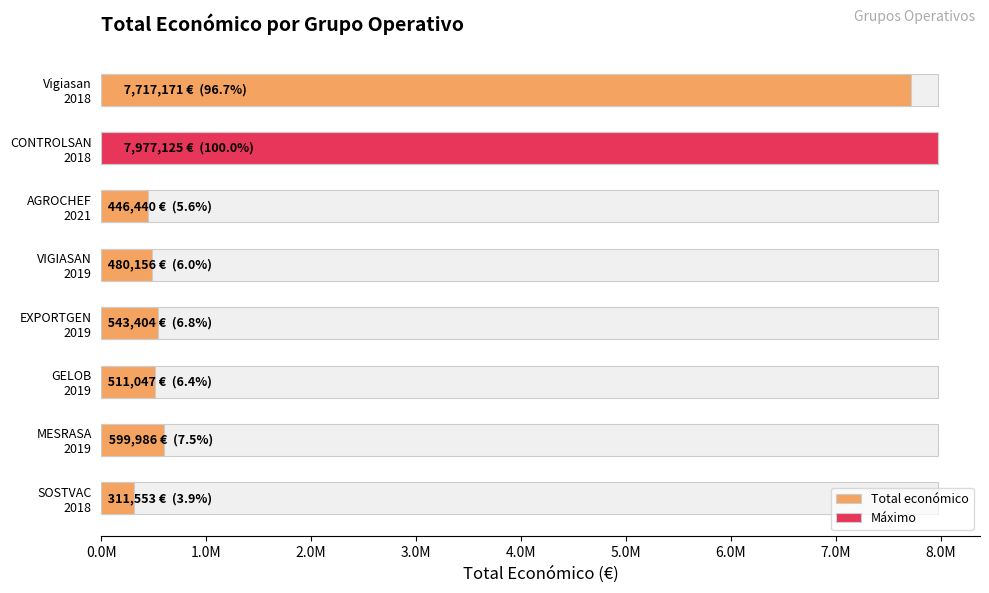

What is the average value?

2323360